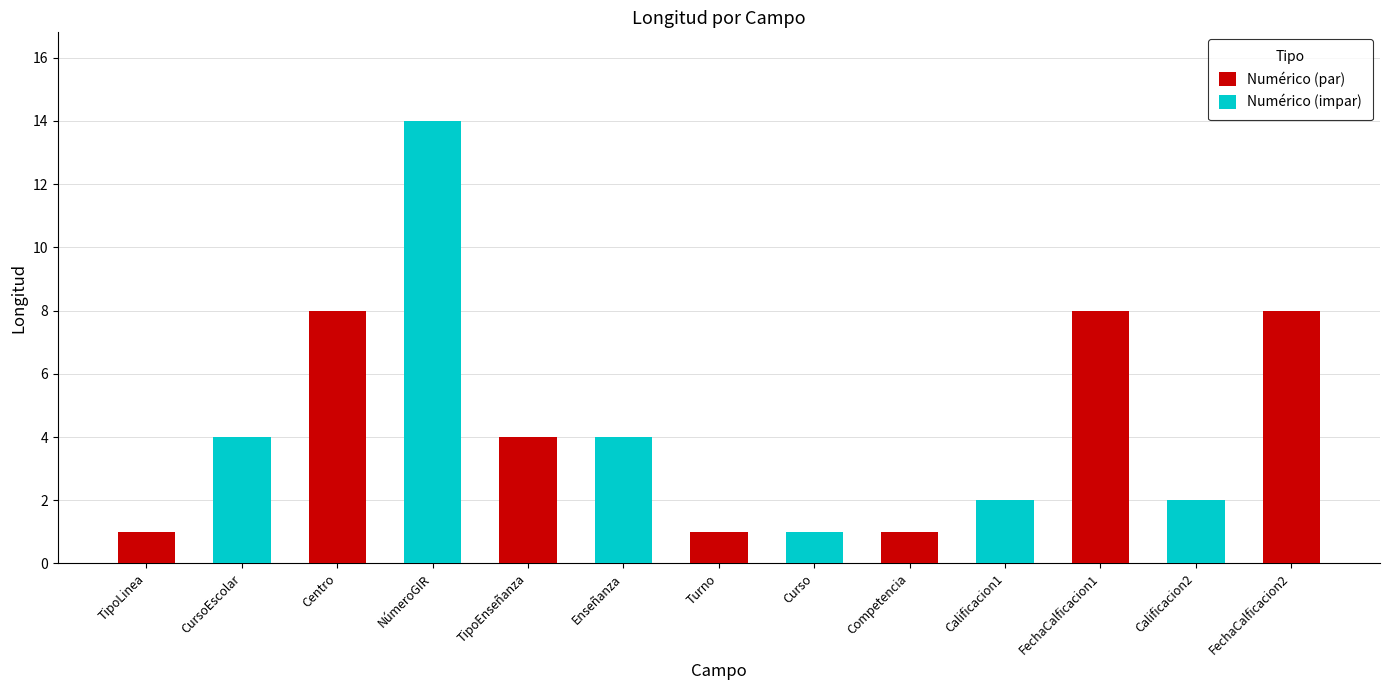

What is the greatest value displayed?

14